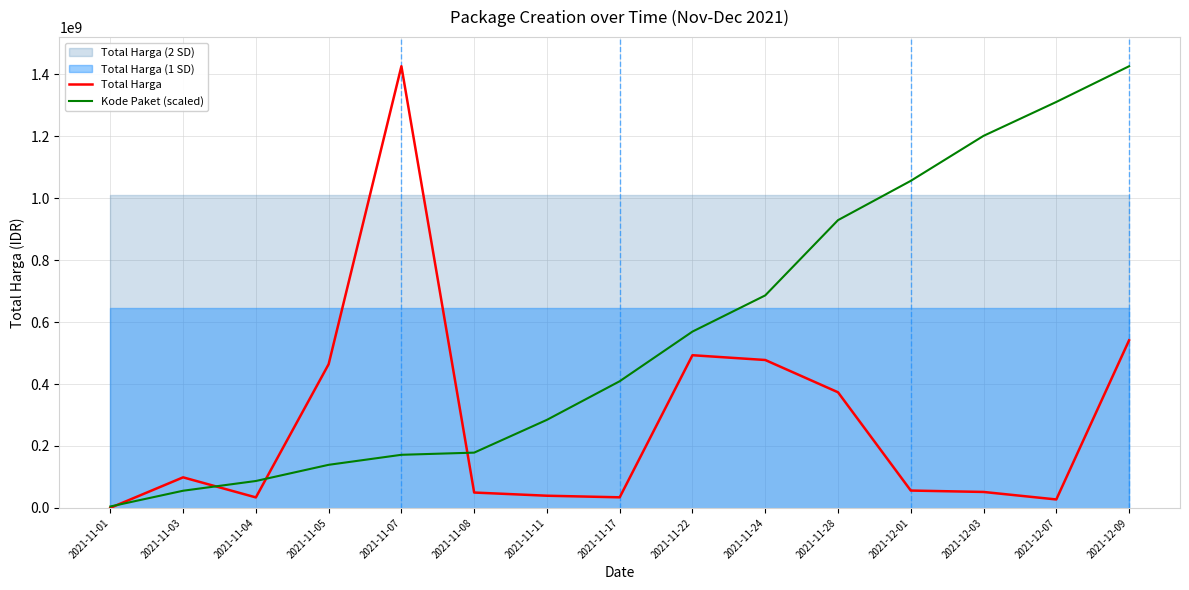

At which label is Kode Paket (scaled) closest to 715299909?

2021-11-24